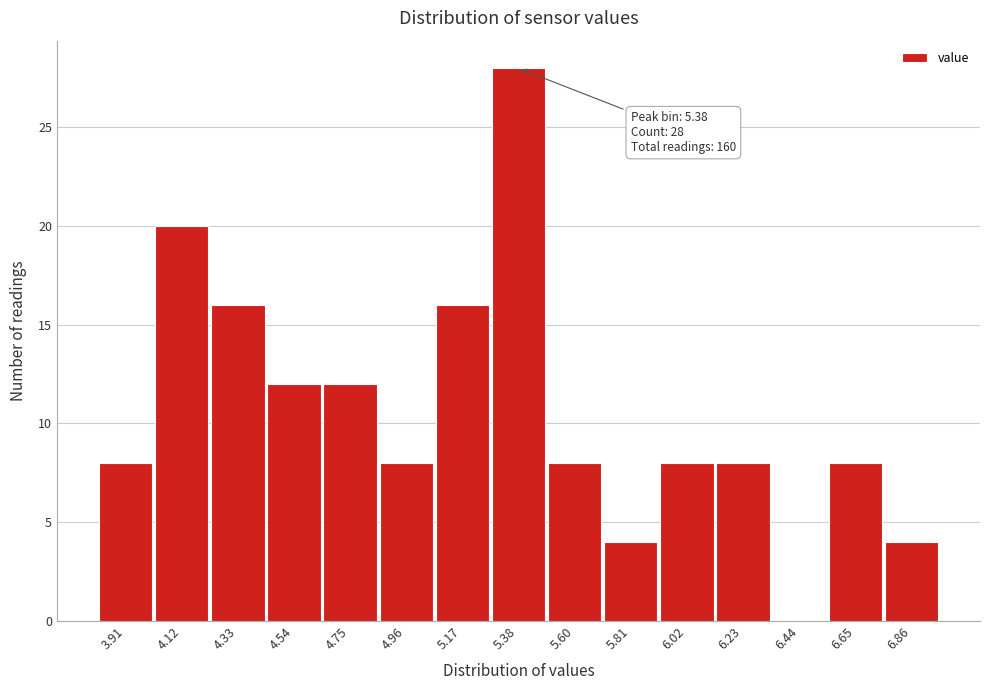

Which range on the x-axis has the tallest bar?

5.30 to 5.50